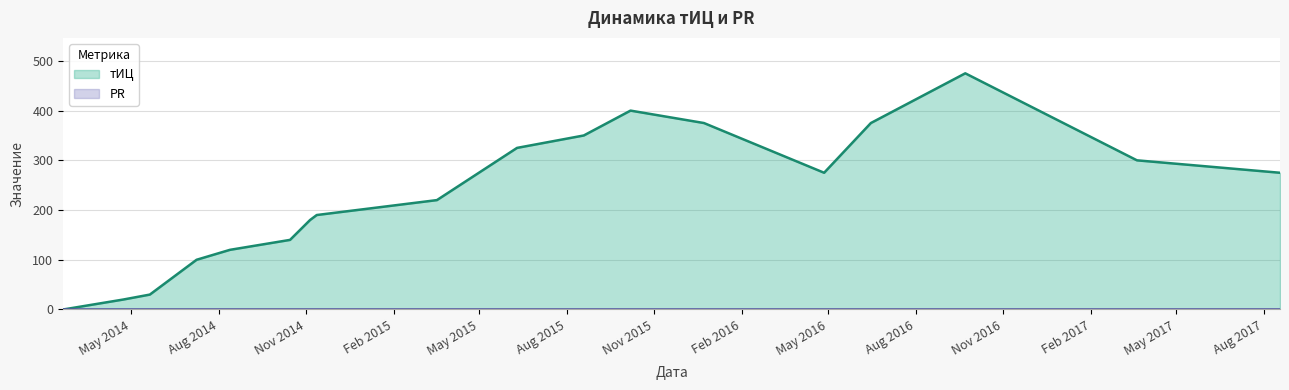

At which label does the data first exceed 220?

2015-06-10